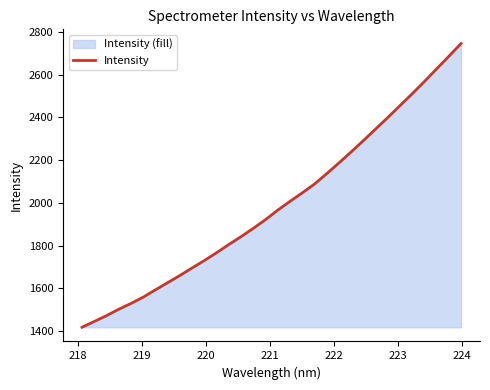

How many distinct data groups are displayed?

1